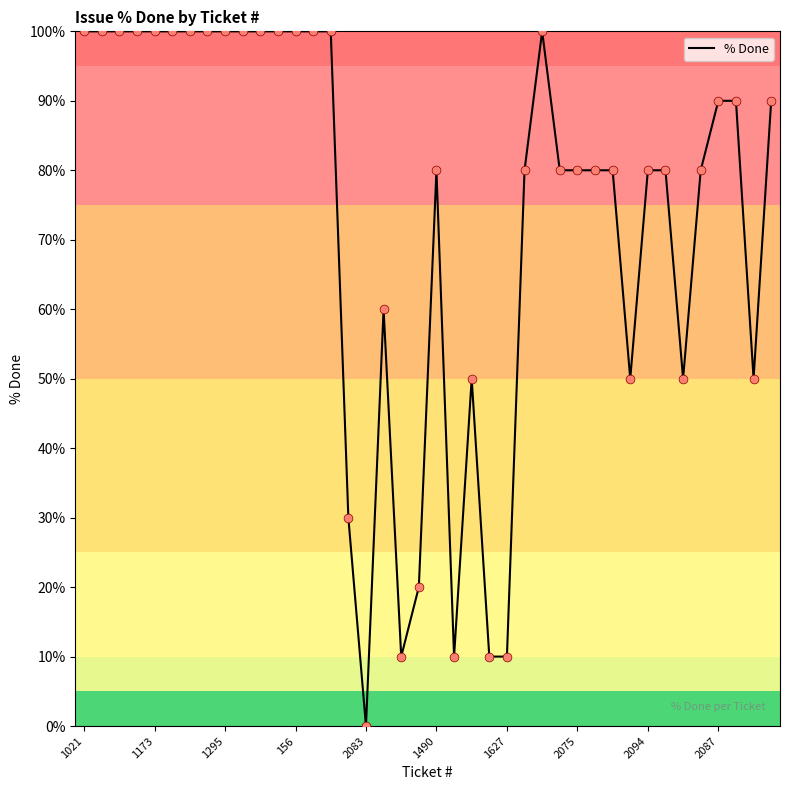

What is the greatest value displayed?

100